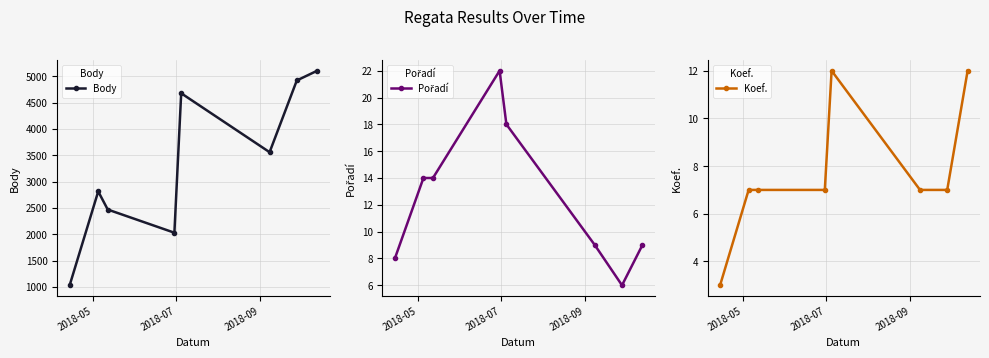

In Body, how many points are higher than both neighbors (excluding endpoints)?

2